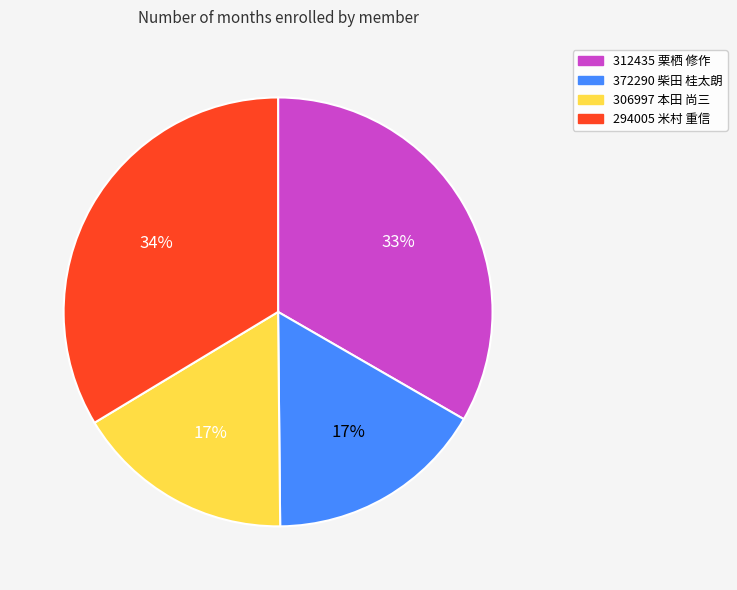

Is there a majority slice in this chart?

No